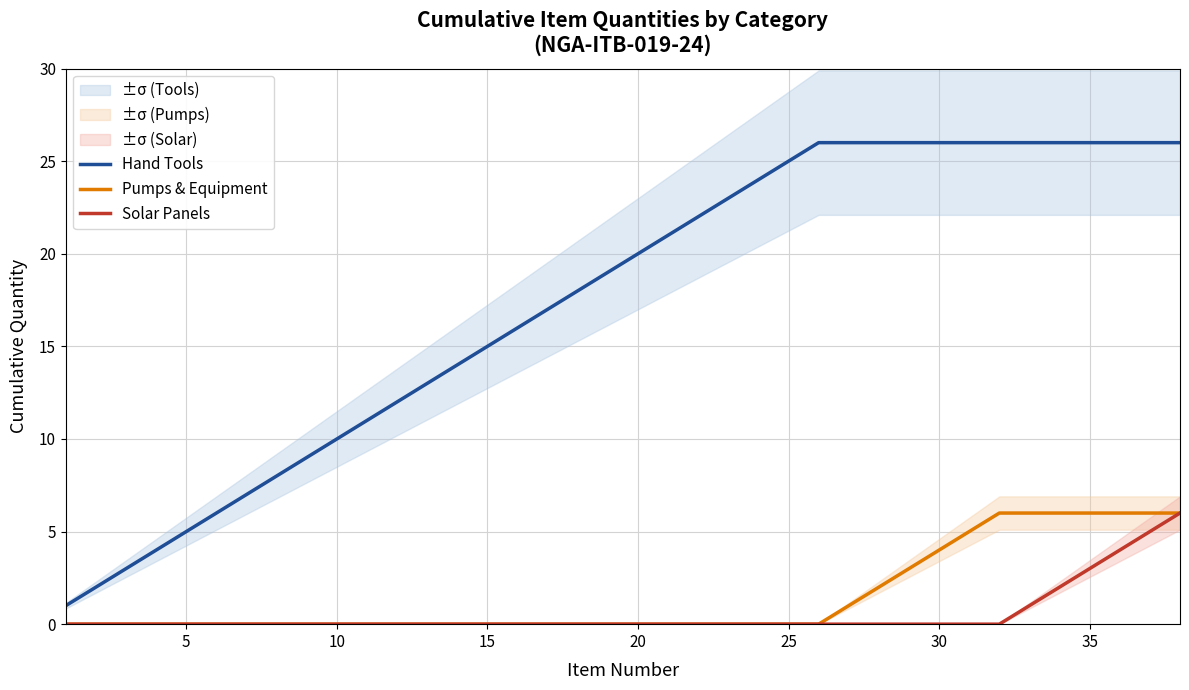

True or false: Pumps & Equipment and Hand Tools cross at least once.

False